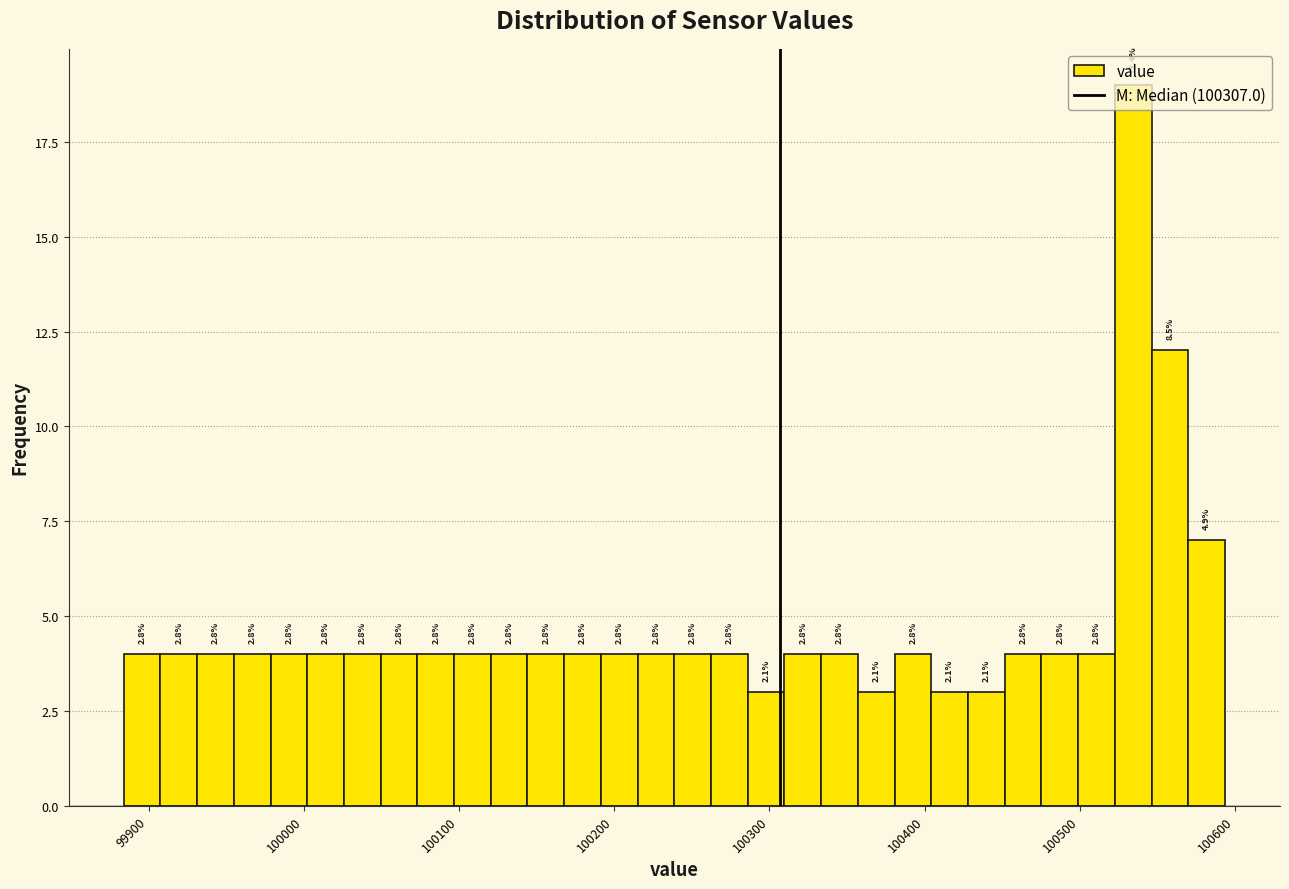

Around what value on the x-axis is the tallest bar? Give the approximate position of its centre, as read against the axis.

100530